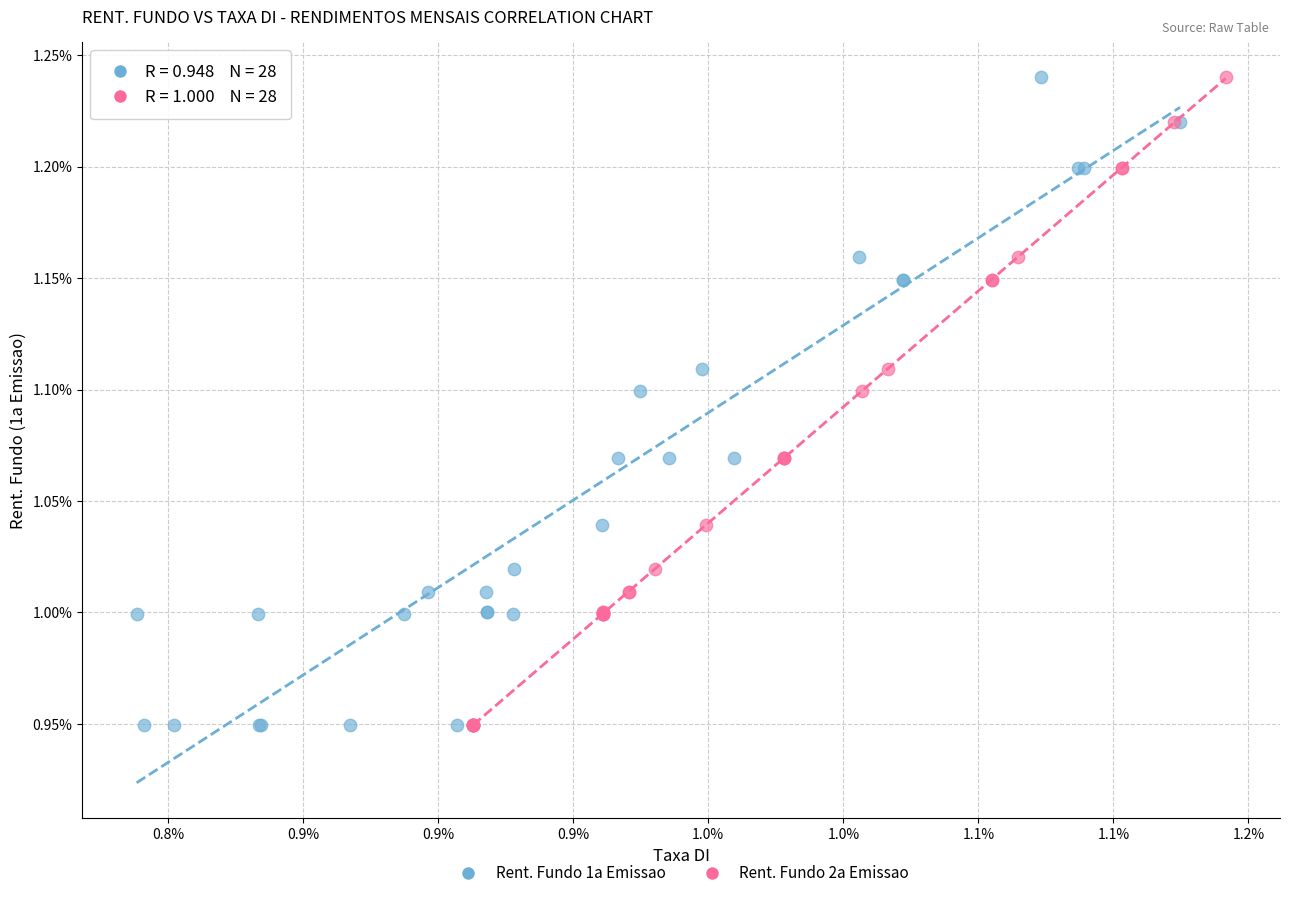

What are all the series names shown in the legend?

Rent. Fundo 1a Emissao, Rent. Fundo 2a Emissao